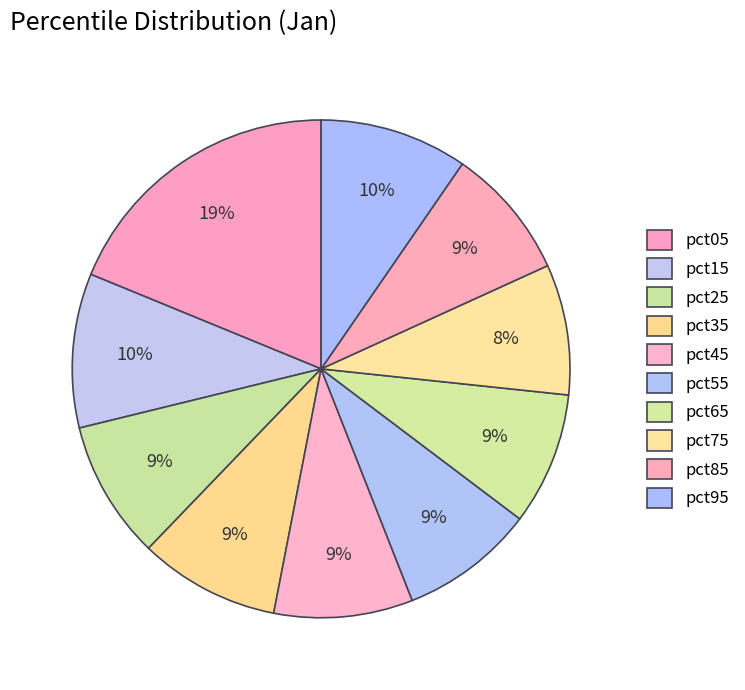

What is the change in value from pct15 to pct25?

-0.2